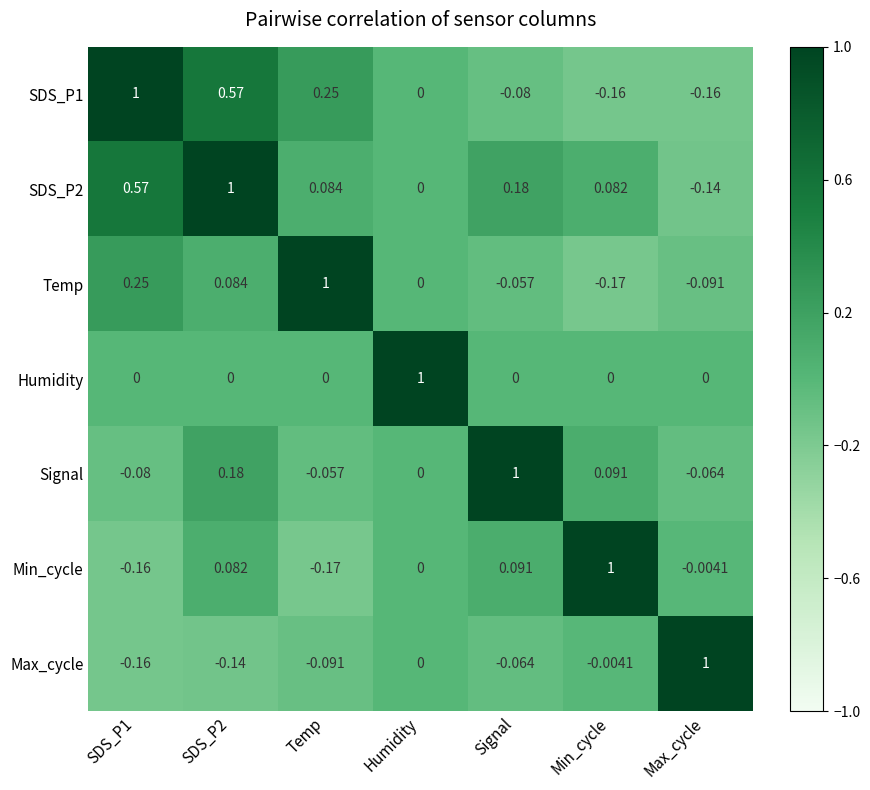

At which category is the sum across all series the highest?

SDS_P2